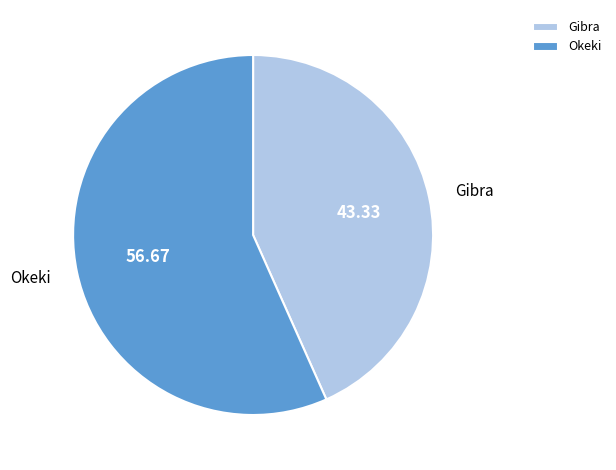

How many slices are in this pie chart?

2